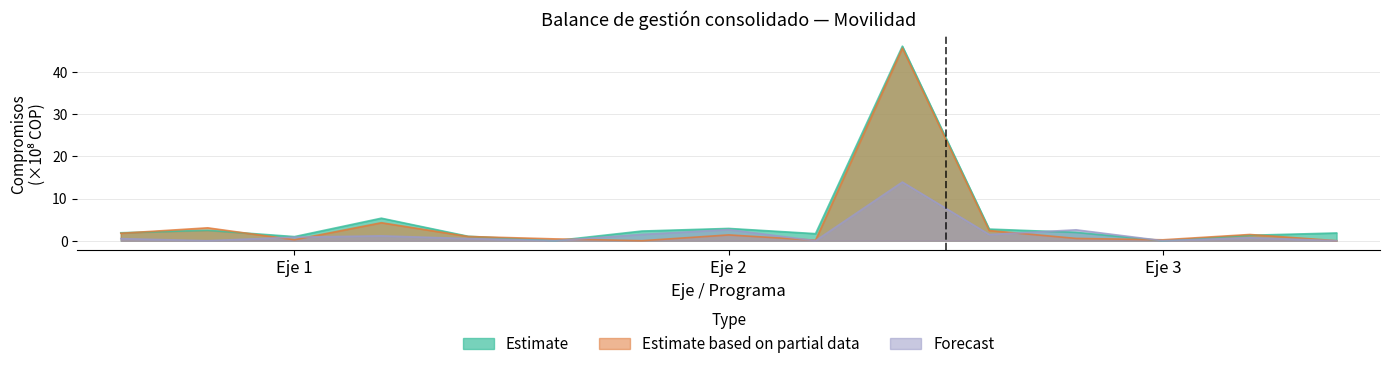

What is the value of the Estimate point at the 1st from the left?

1.9